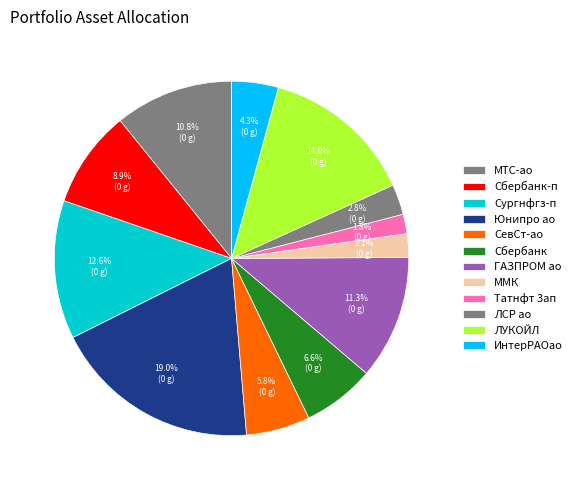

Count the number of slices in the pie.

12